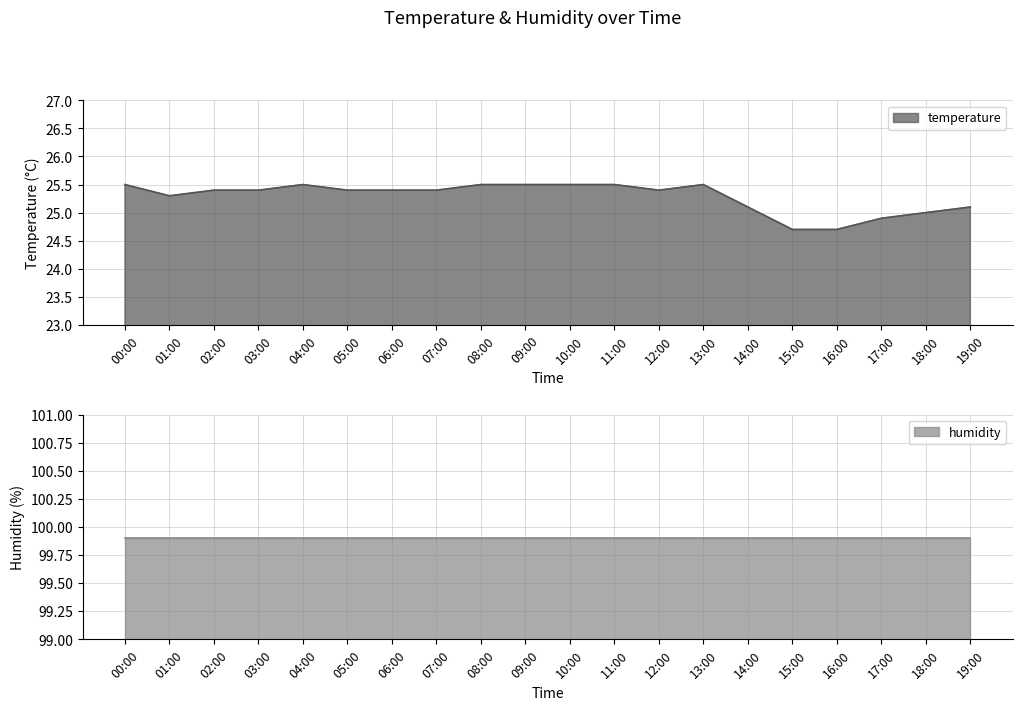

The value at 05:00 is 25.4. True or false?

True